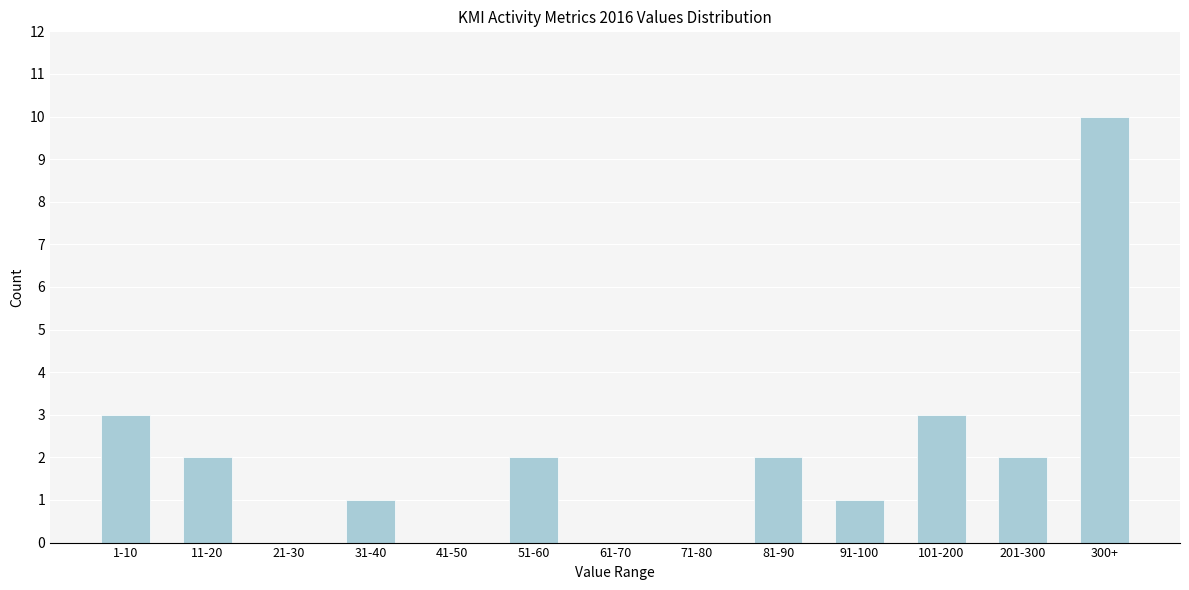

Reading left to right, transcribe all the data shown in this chart.

1-10=3	11-20=2	21-30=0	31-40=1	41-50=0	51-60=2	61-70=0	71-80=0	81-90=2	91-100=1	101-200=3	201-300=2	300+=10